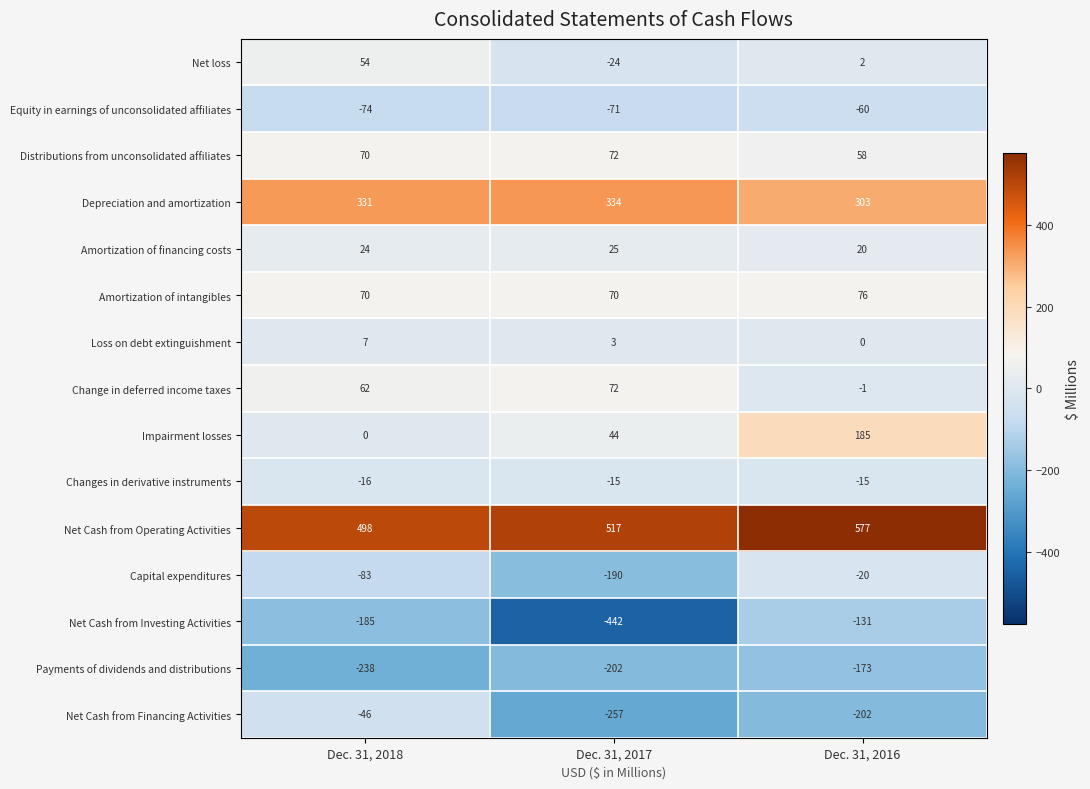

Which series has the widest spread of values?

Net Cash from Investing Activities